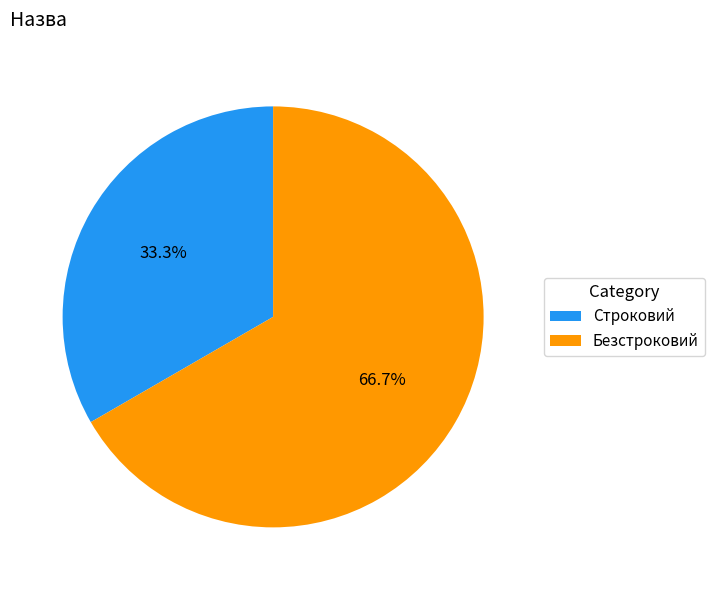

What is the majority slice?

Безстроковий